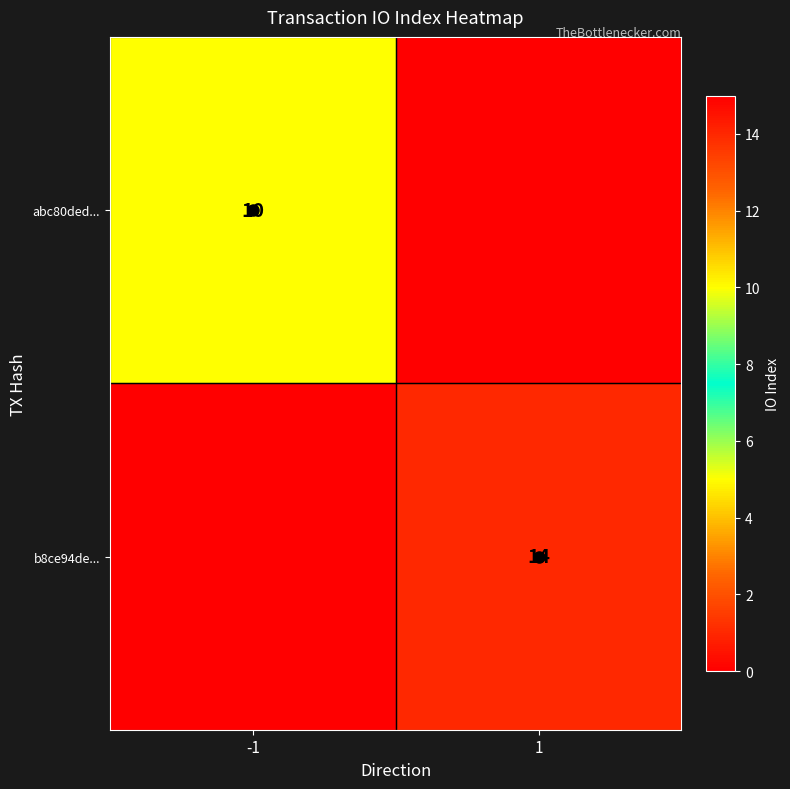

Which category has the highest value across all series?

1